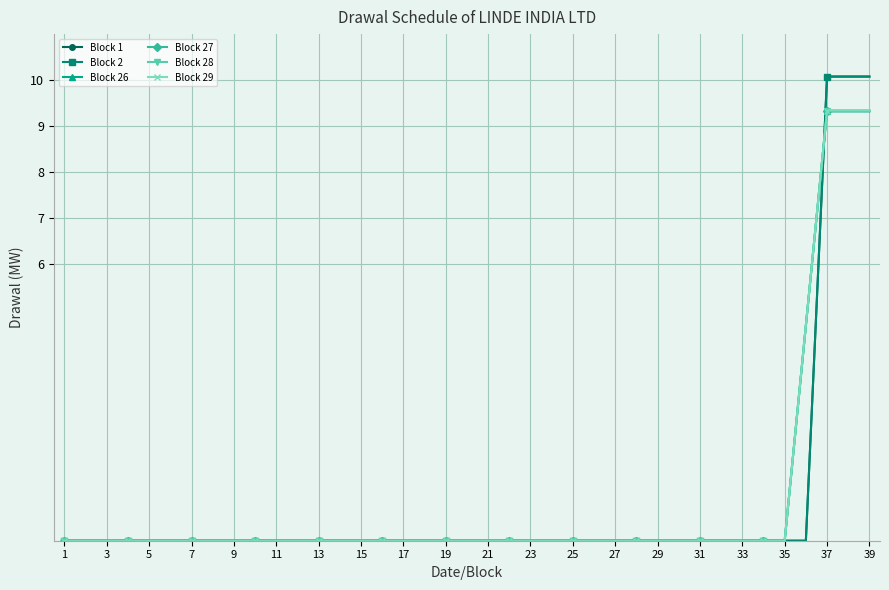

Is this an area chart (filled region under the line)?

No